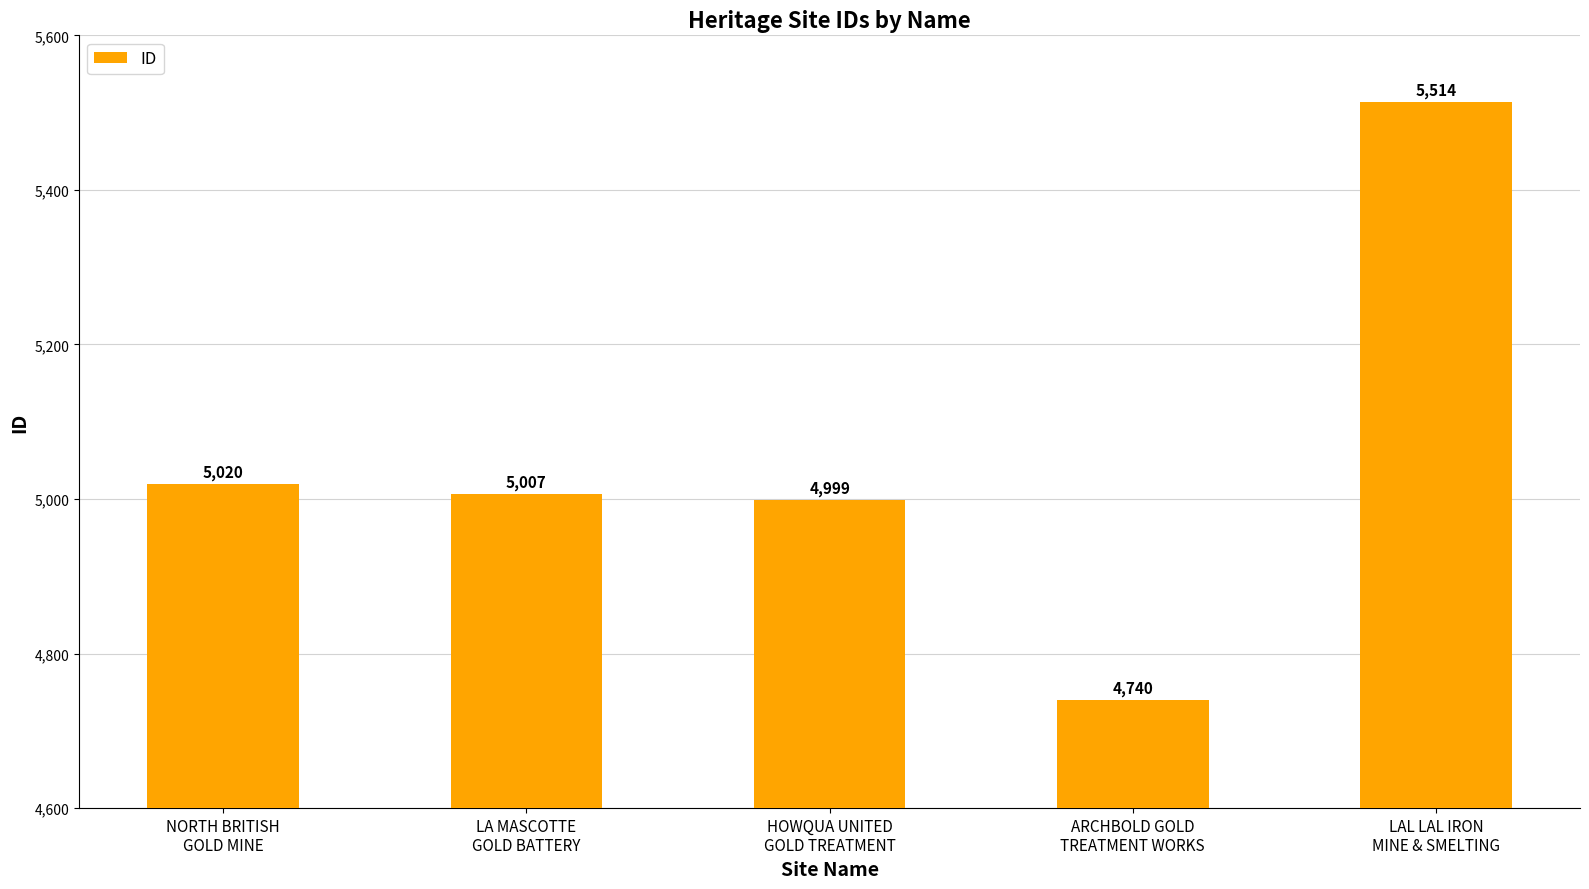

At which category does the chart reach its peak across all series?

LAL LAL IRON
MINE & SMELTING